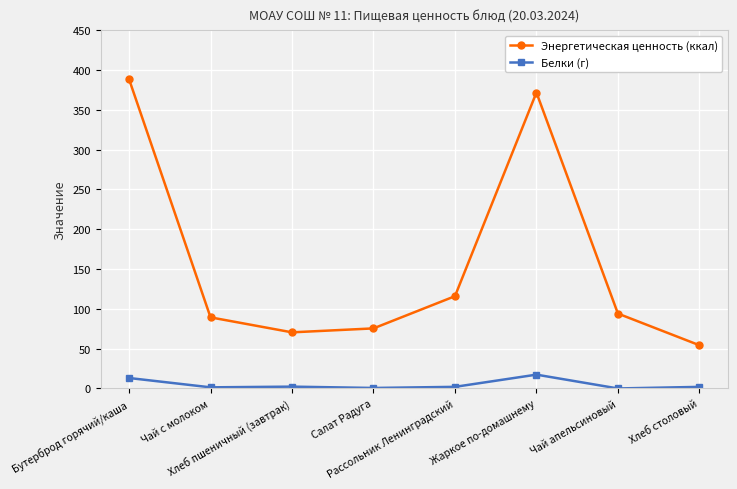

True or false: Белки (г) has a value of 2.0 at Рассольник Ленинградский.

True